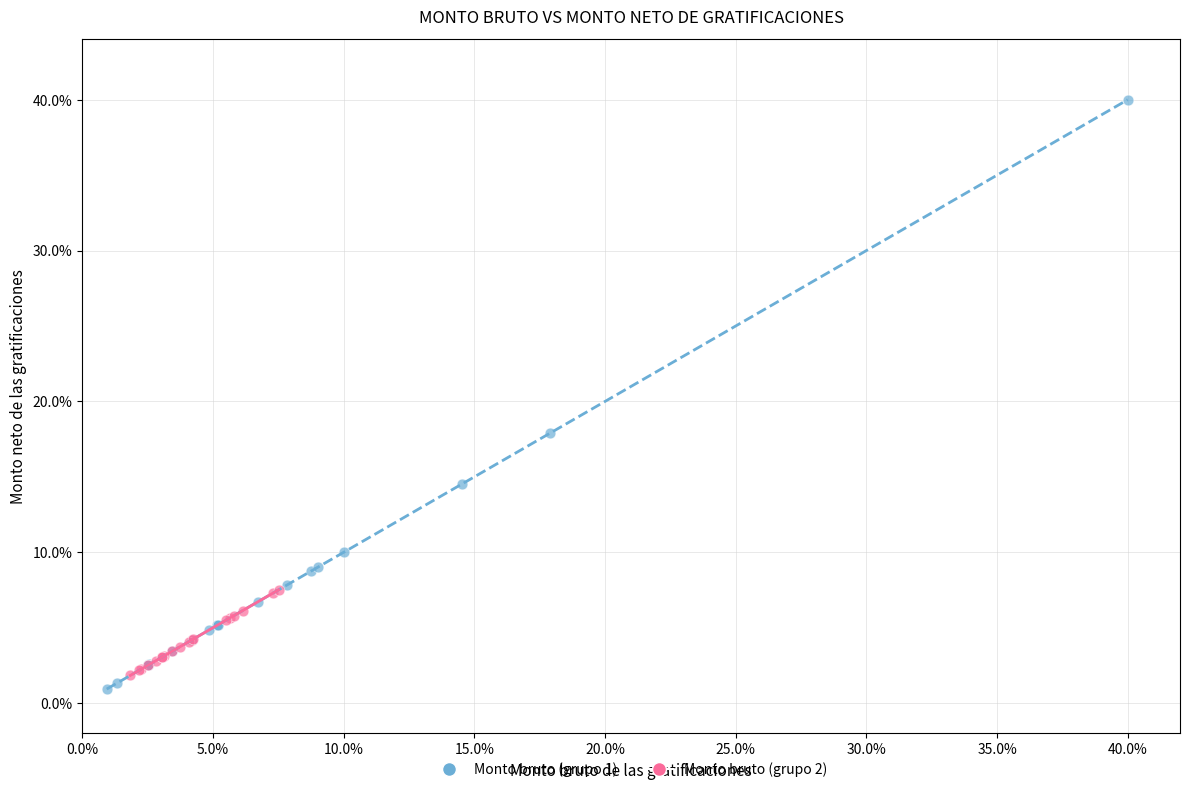

Which series reaches the minimum Y coordinate?

Monto bruto (grupo 1)